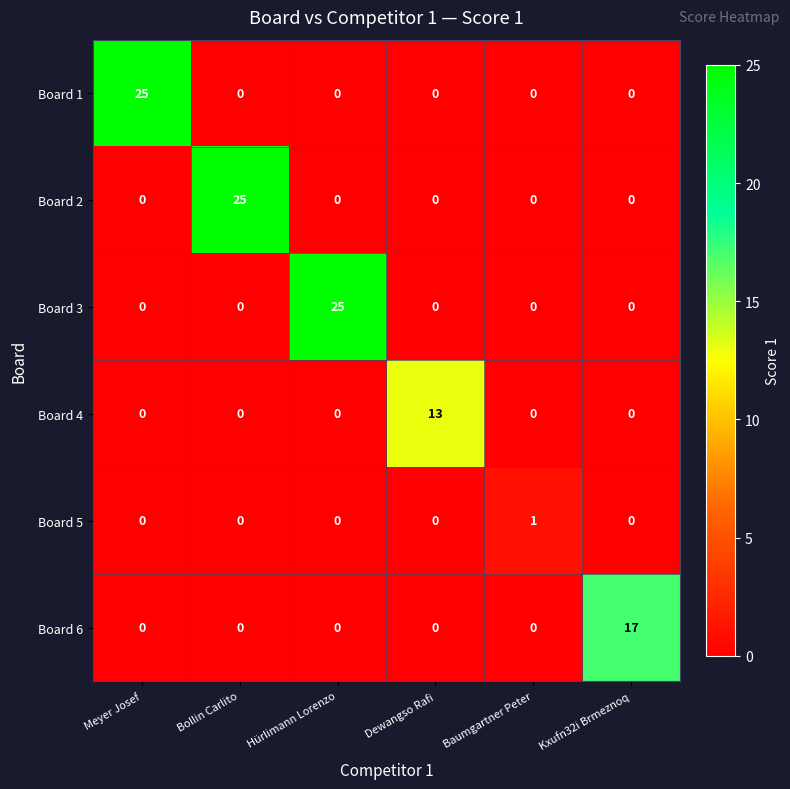

The Board 2 series shows 13 at Meyer Josef. True or false?

False